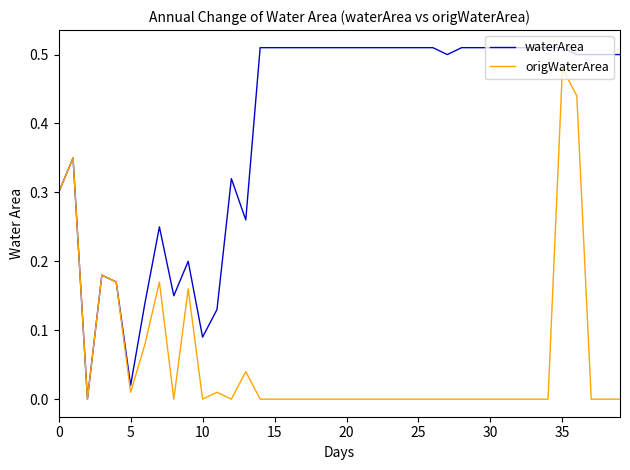

Which series has the widest spread of values?

waterArea